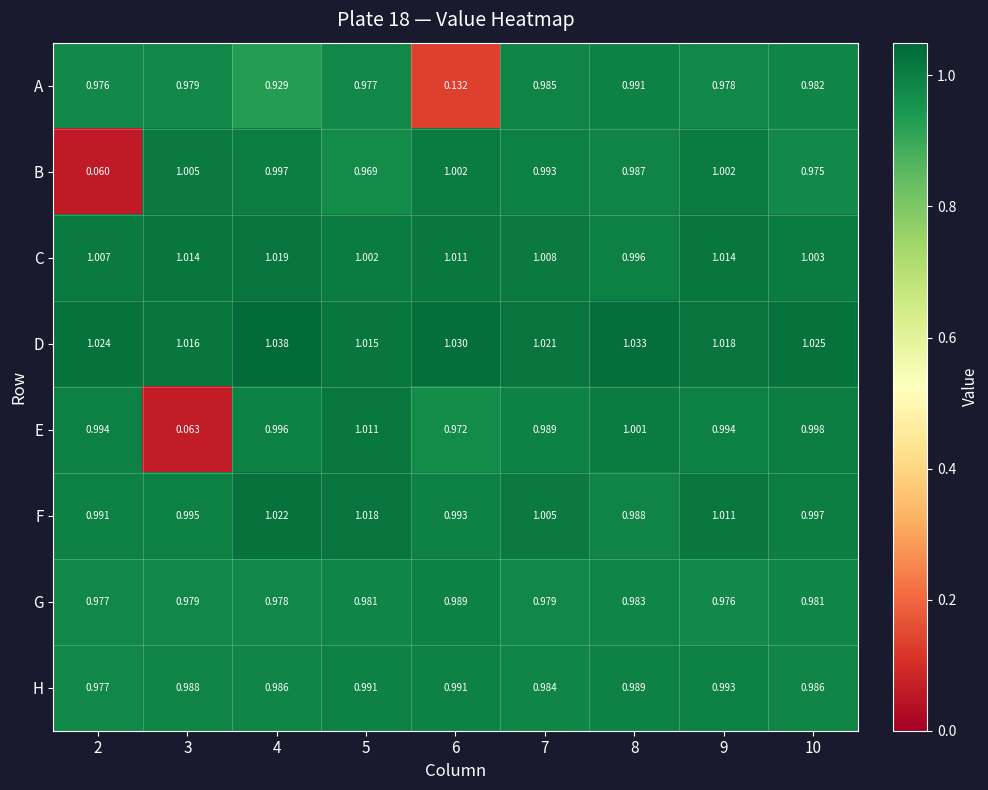

Which series changed the most between 4 and 8?

A